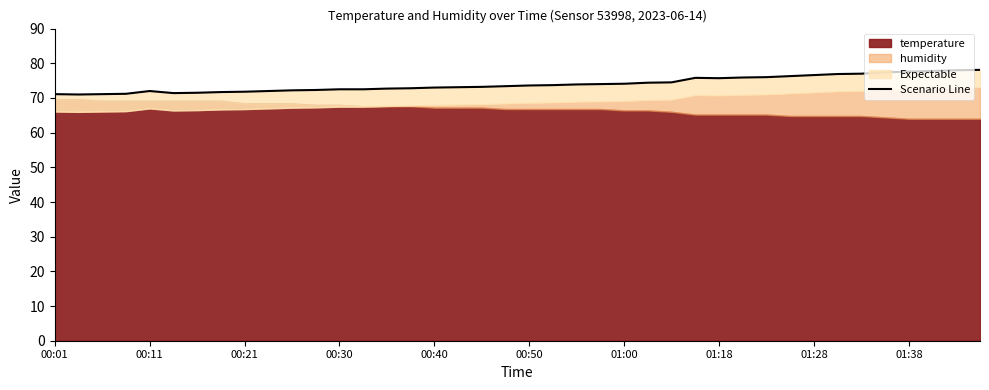

How many values exceed 73?

23